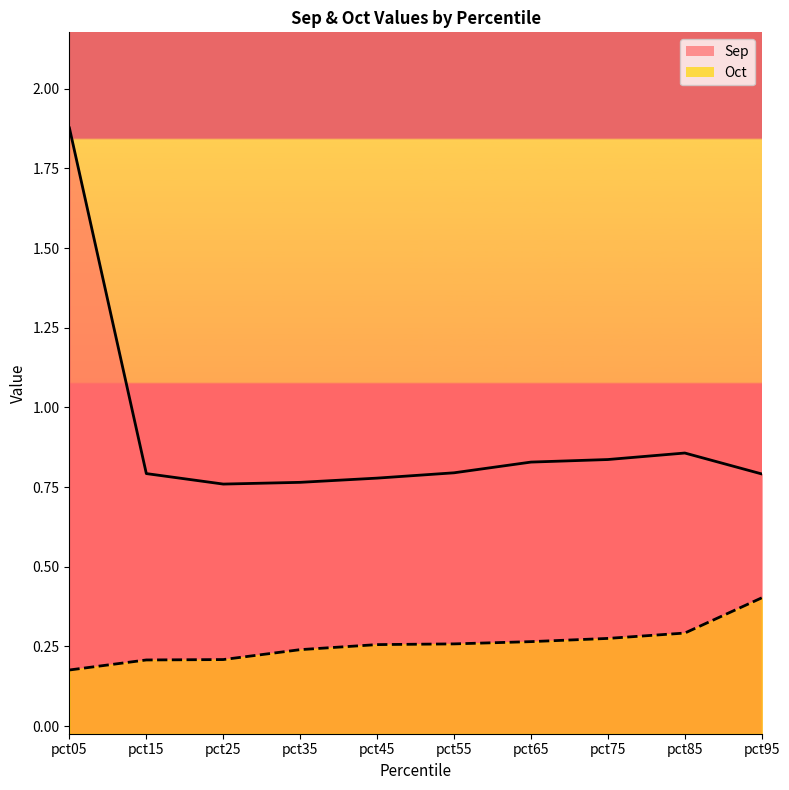

The Sep series shows 0.5 at pct65. True or false?

False